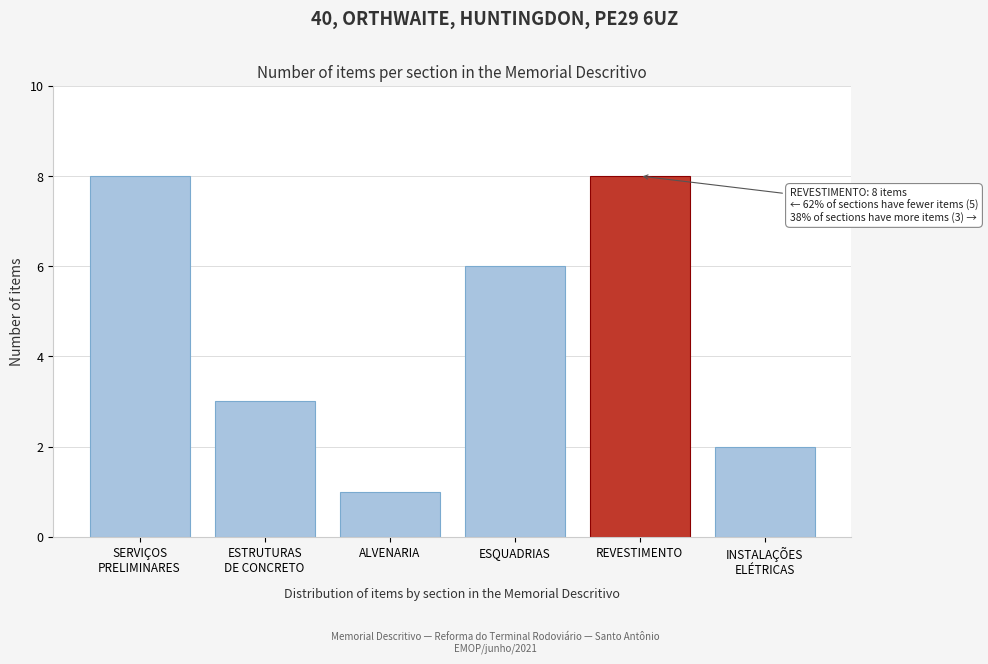

Reading left to right, what are all the values shown in this chart?

8	3	1	6	8	2